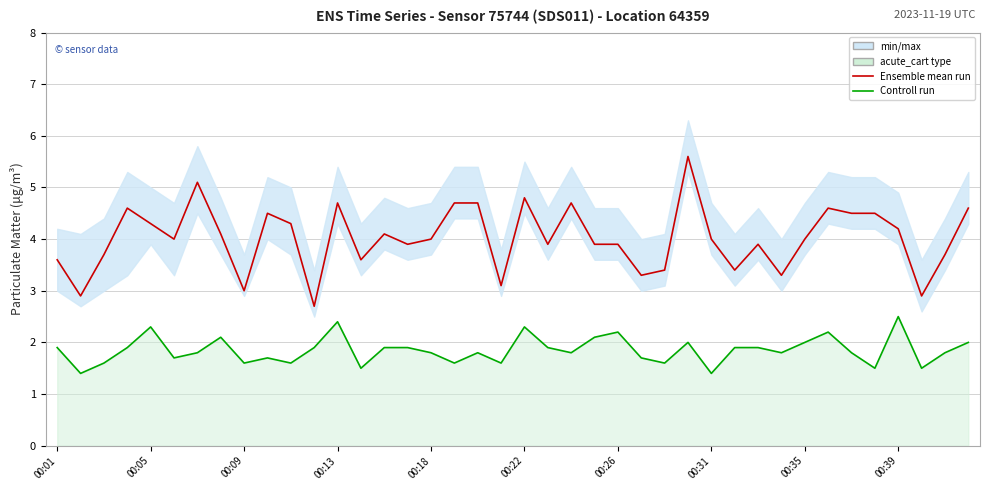

Which category has the highest value across all series?

27